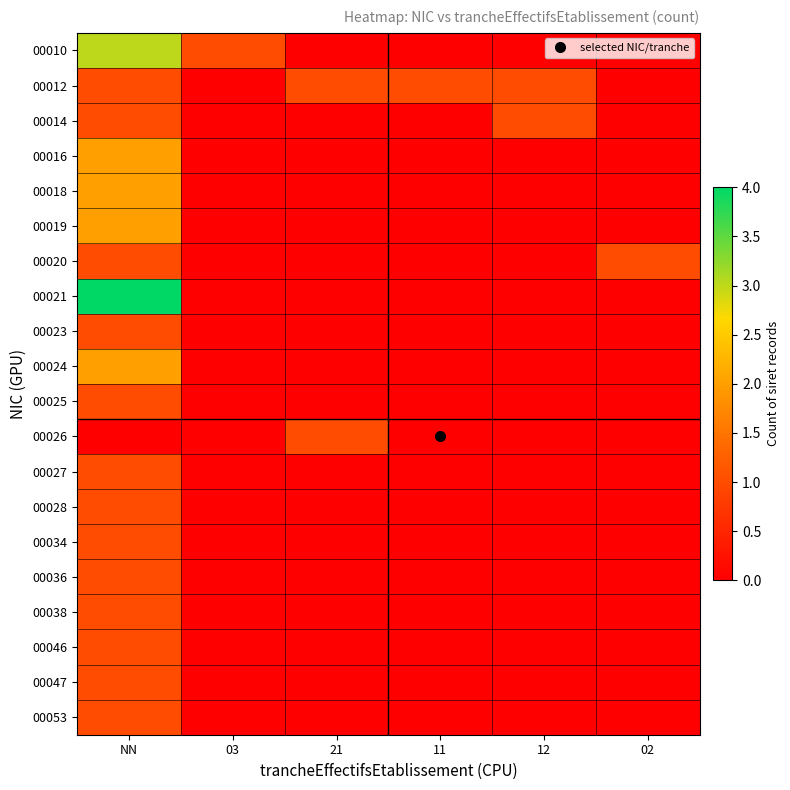

Which has a higher value, 02 or 11?

02